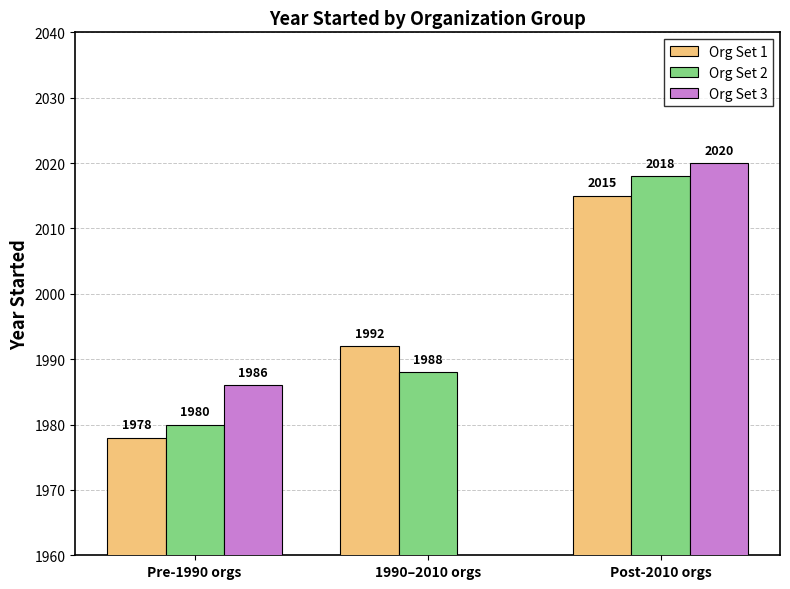

What is the value of the Org Set 2 bar at the 1st from the left?

1980